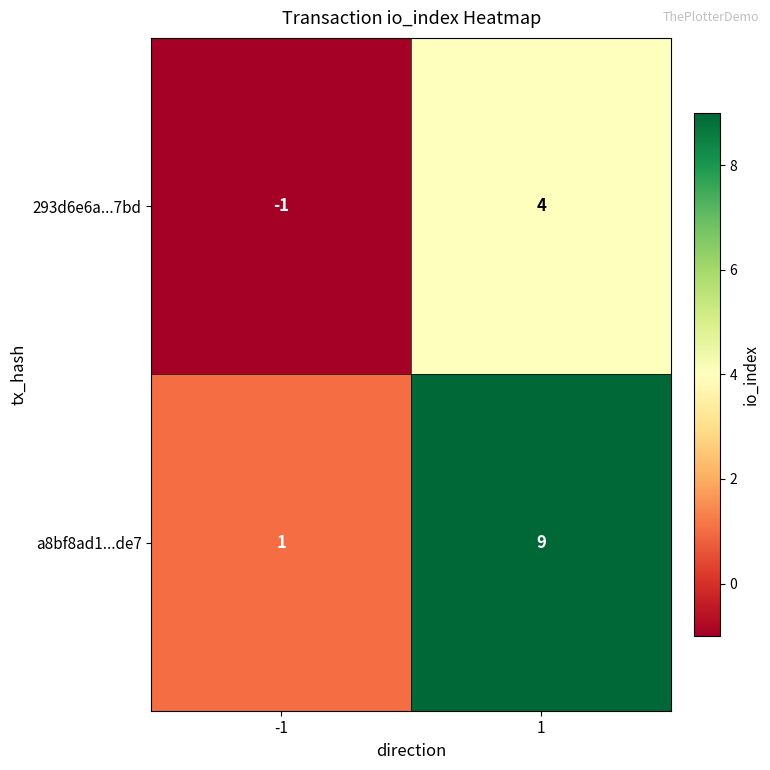

The a8bf8ad1...de7 series shows 4 at 1. True or false?

False